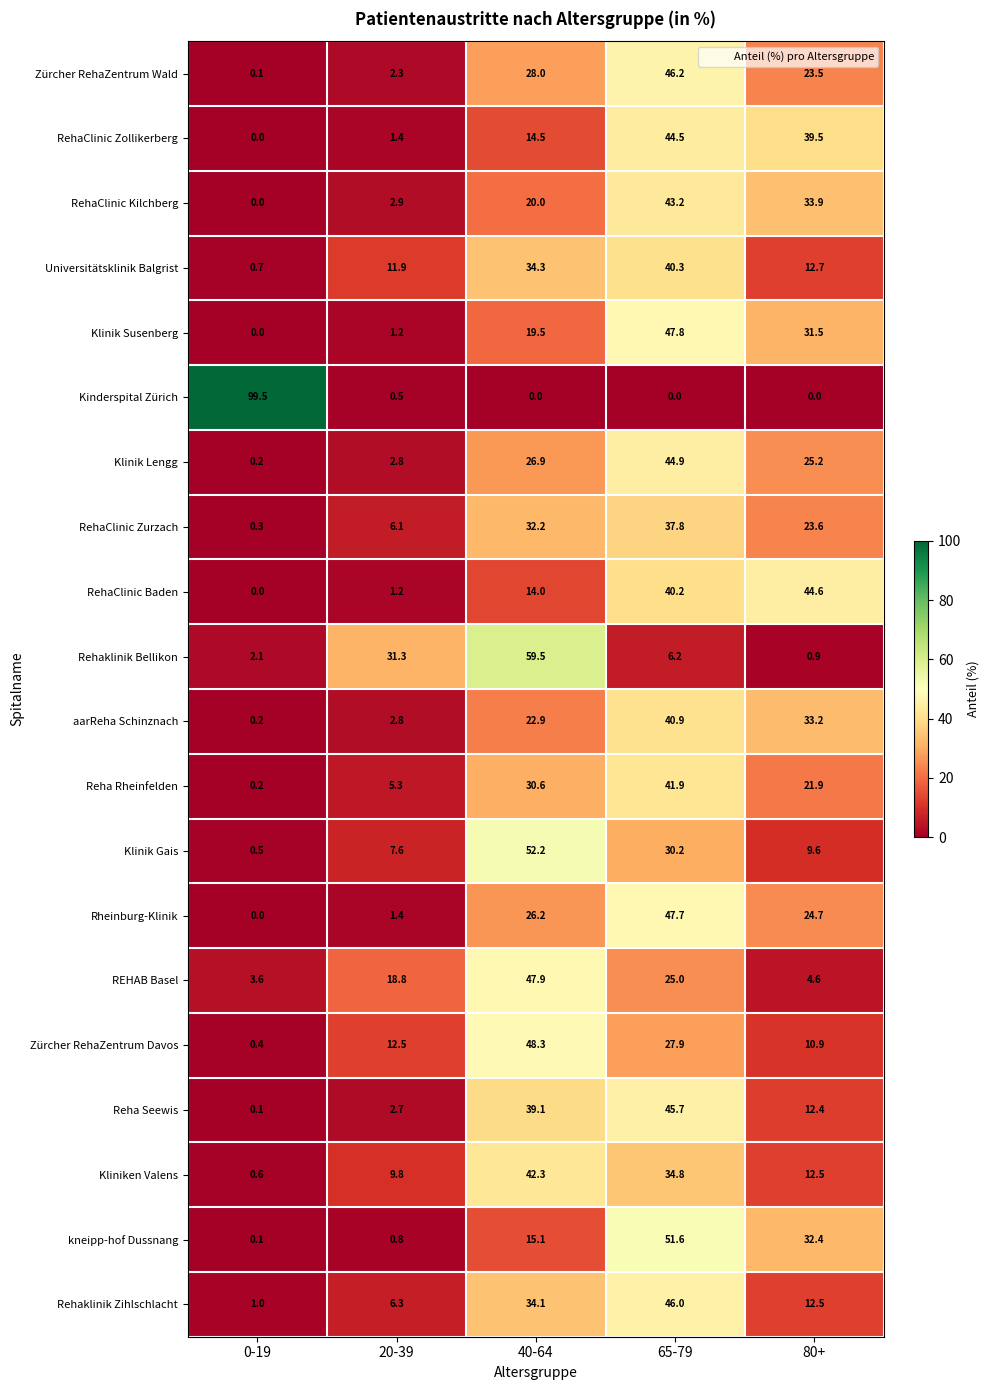

At which category is the sum across all series the highest?

65-79